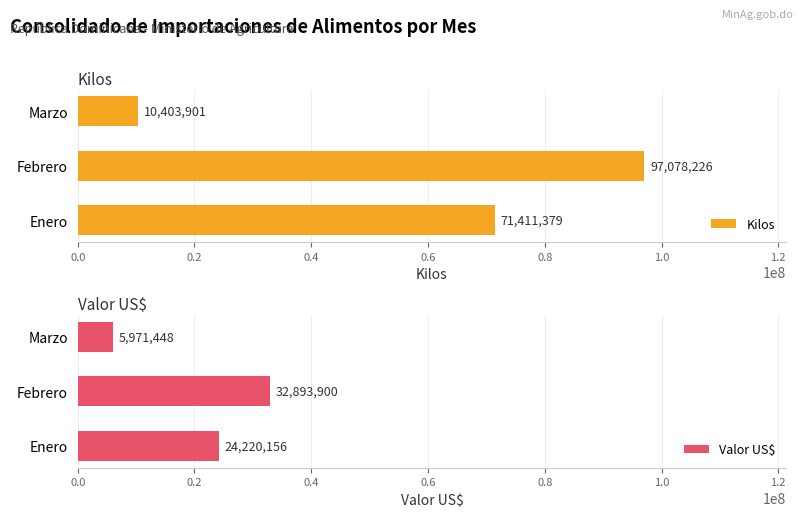

True or false: Kilos has a value of 10403900.8 at Marzo.

True